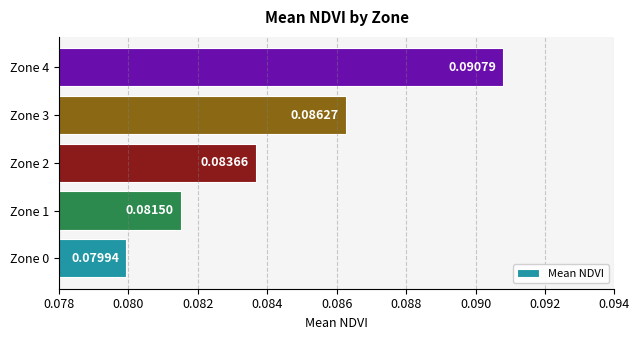

Count the number of data series in this chart.

1